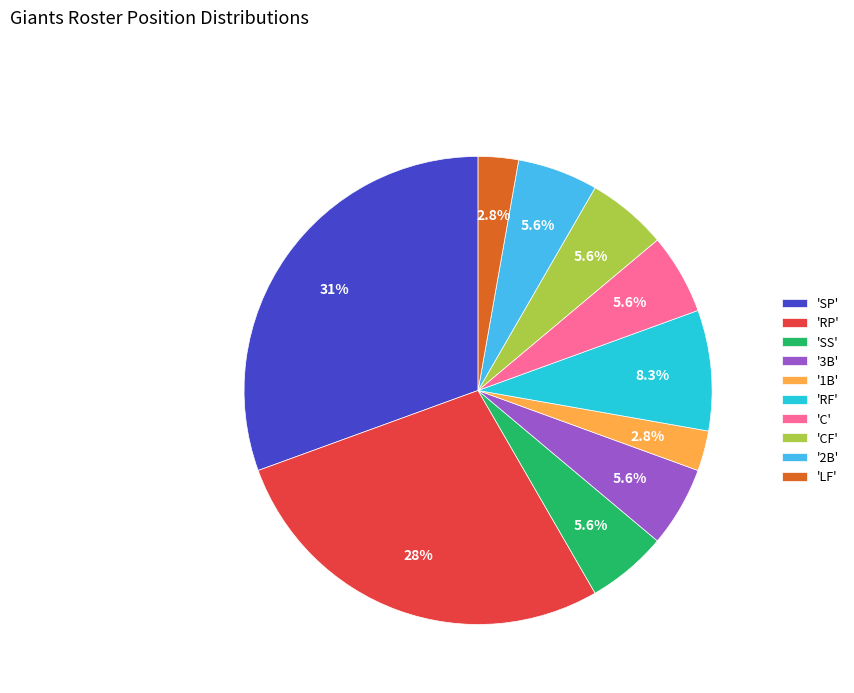

Which has a higher value, 'LF' or '2B'?

'2B'